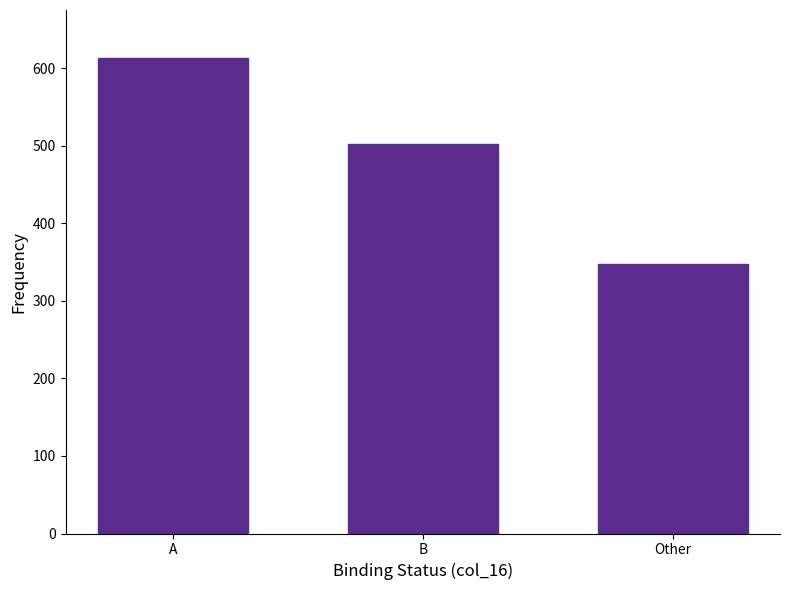

What is the label of the 3rd bar from the left?

Other